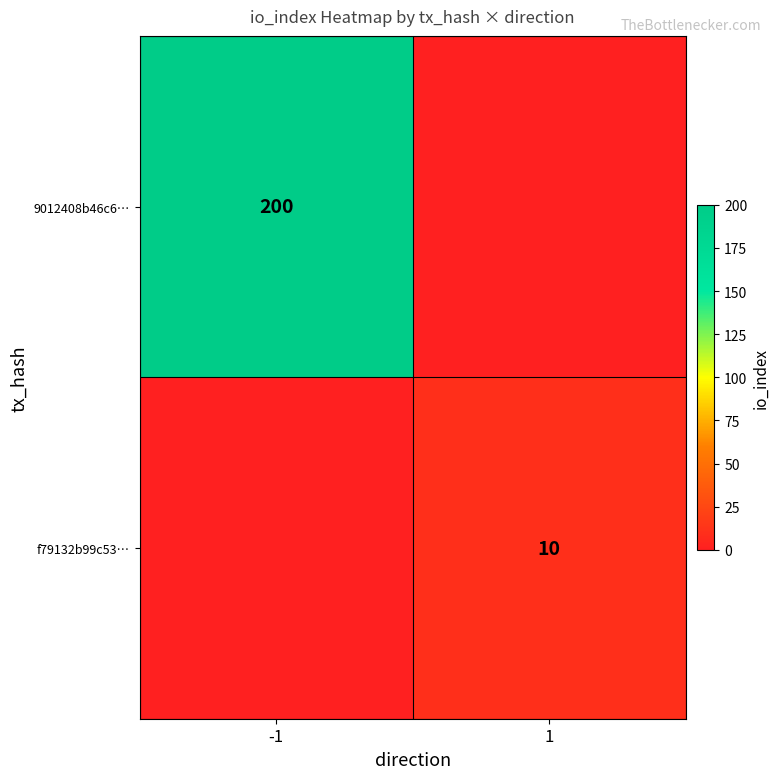

Is the value of 9012408b46c6… at -1 greater than the value of f79132b99c53… at 1?

Yes